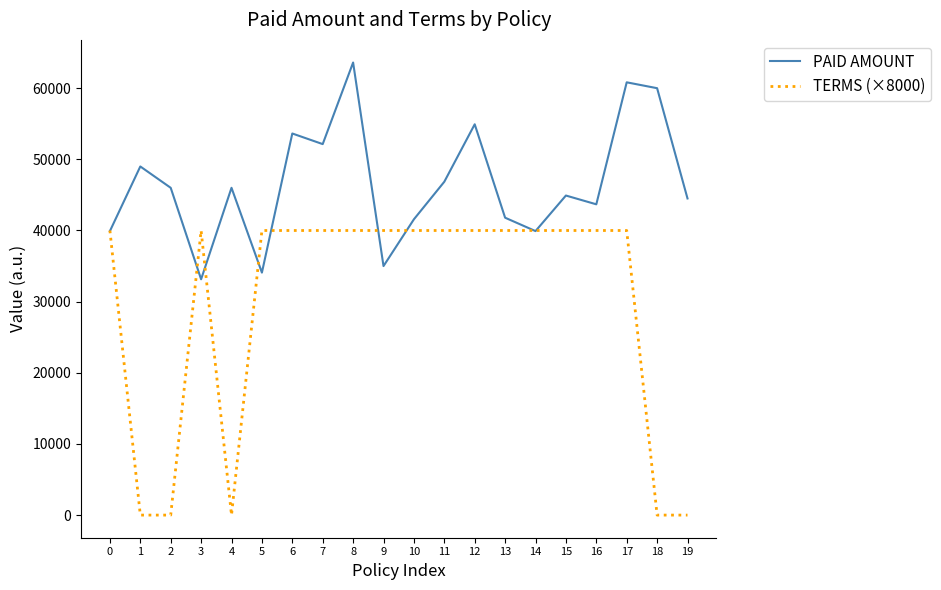

Is the value of PAID AMOUNT at 10 greater than the value of TERMS (×8000) at 7?

Yes